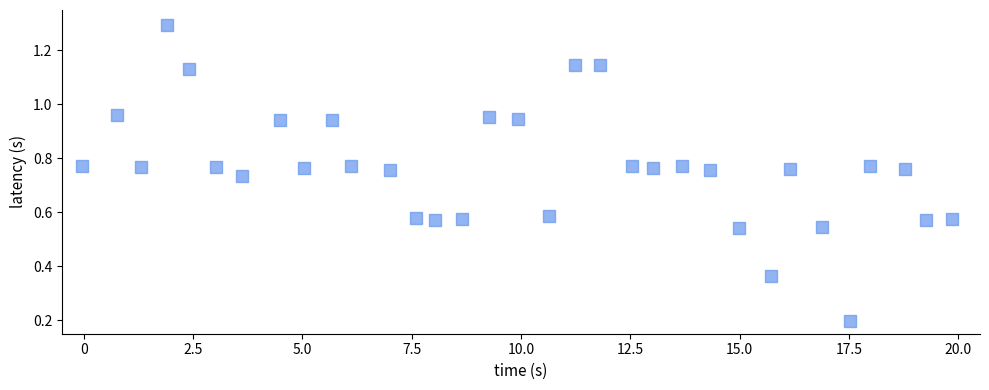

What is the range of X values (max minus min)?

19.9